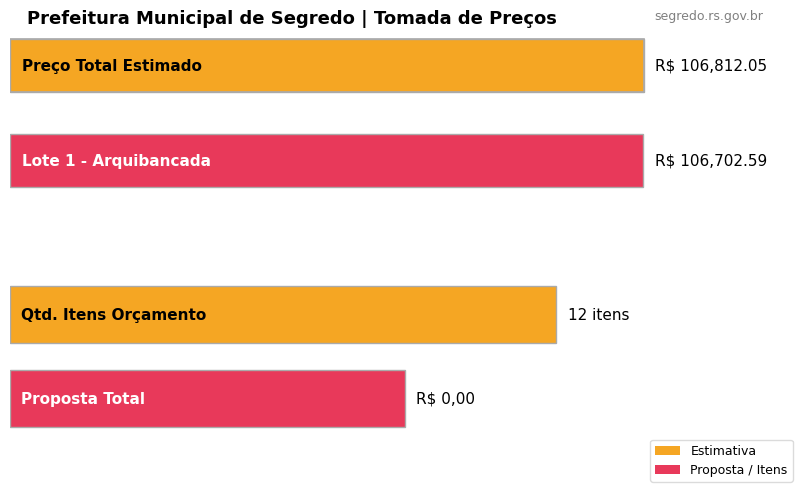

What is the label of the 1st bar from the left?

Preço Total Estimado